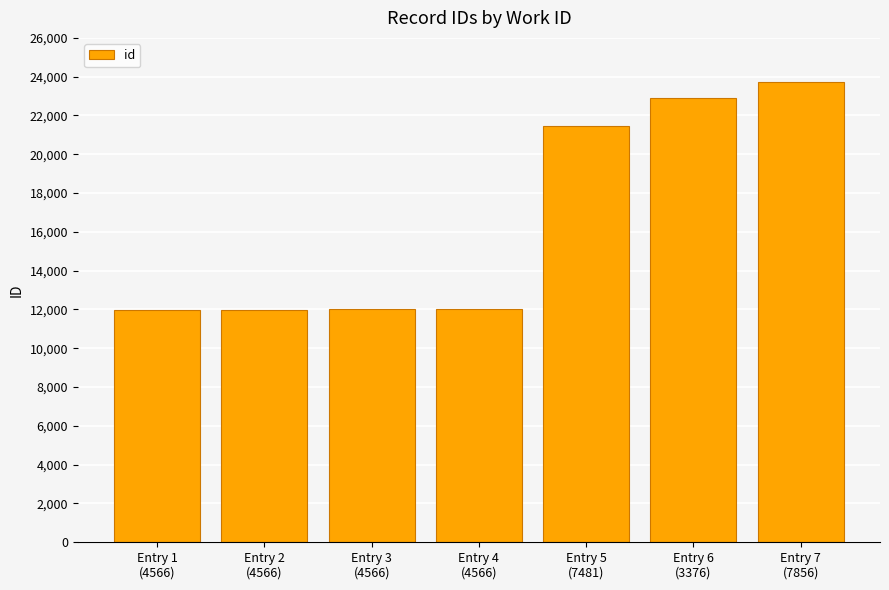

What is the average value?

16584